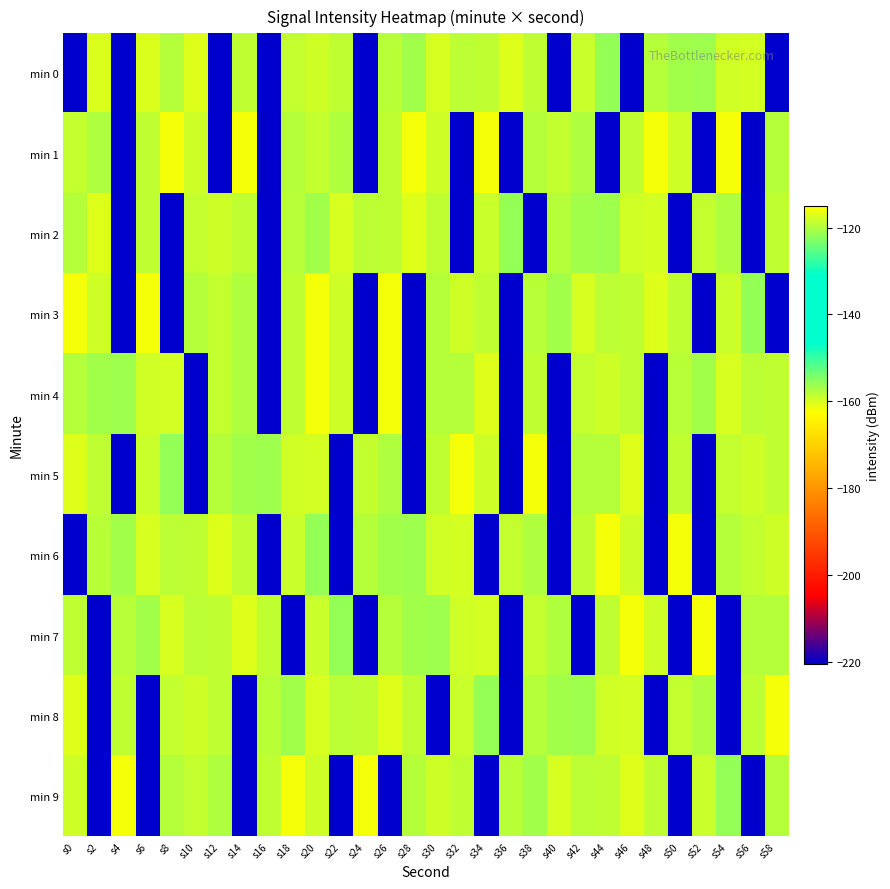

Rank the series at s50 from highest to lowest value.

min 6, min 1, min 8, min 3, min 5, min 4, min 0, min 2, min 7, min 9